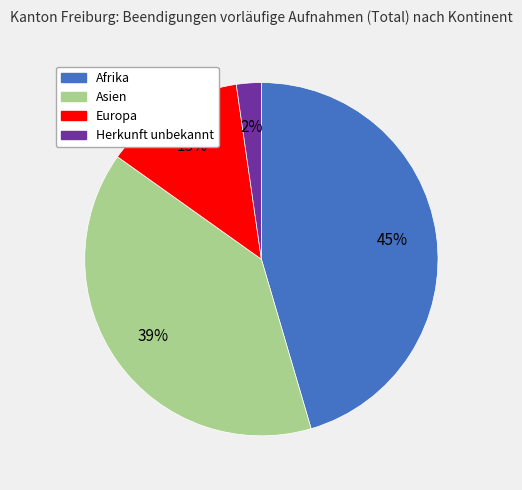

Is there any slice that represents more than half of the pie?

No